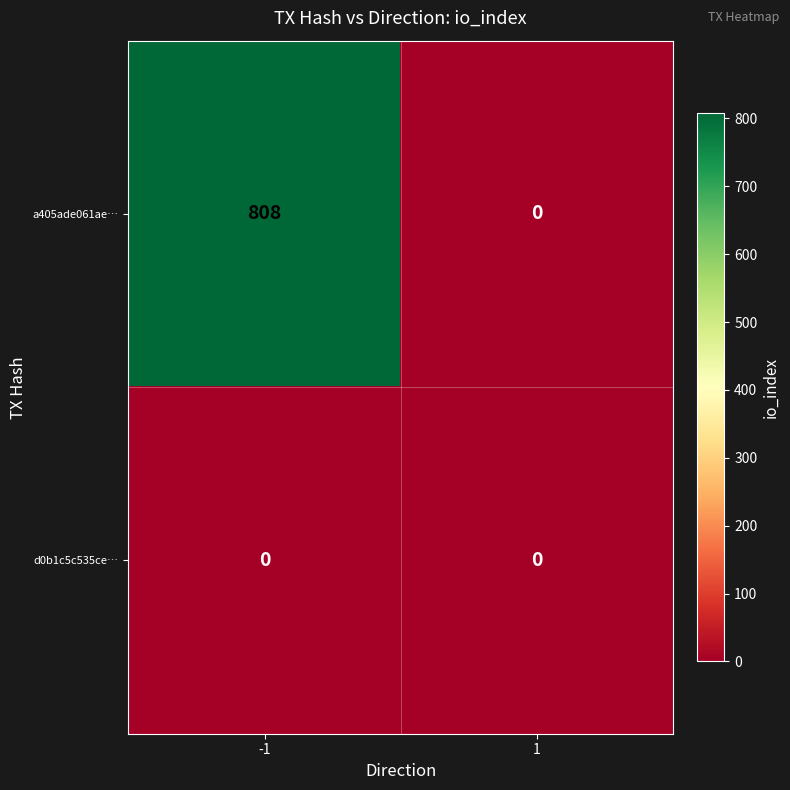

Reading left to right, what are all the values shown in this chart?

a405ade061ae…: -1=808	1=0
d0b1c5c535ce…: -1=0	1=0